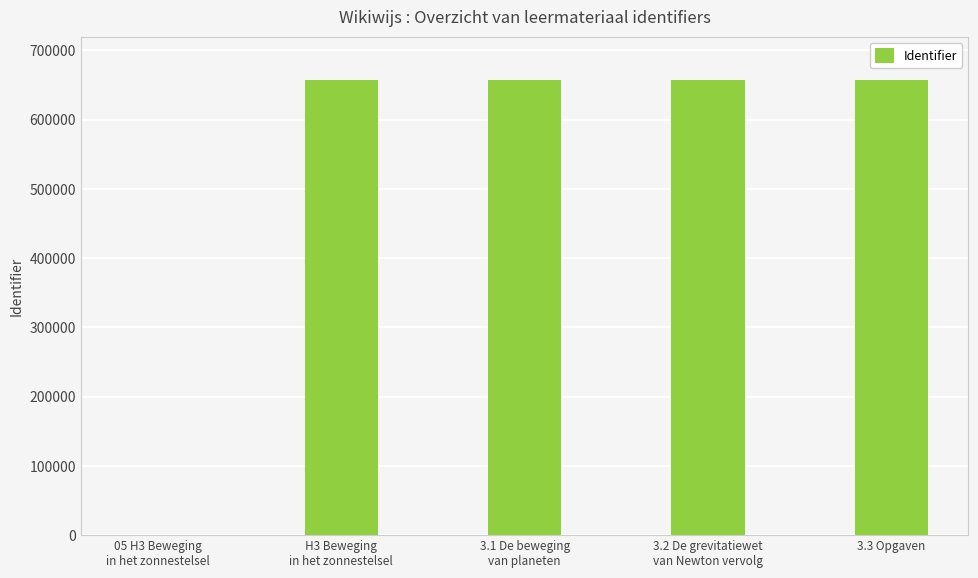

What is the greatest value displayed?

657441